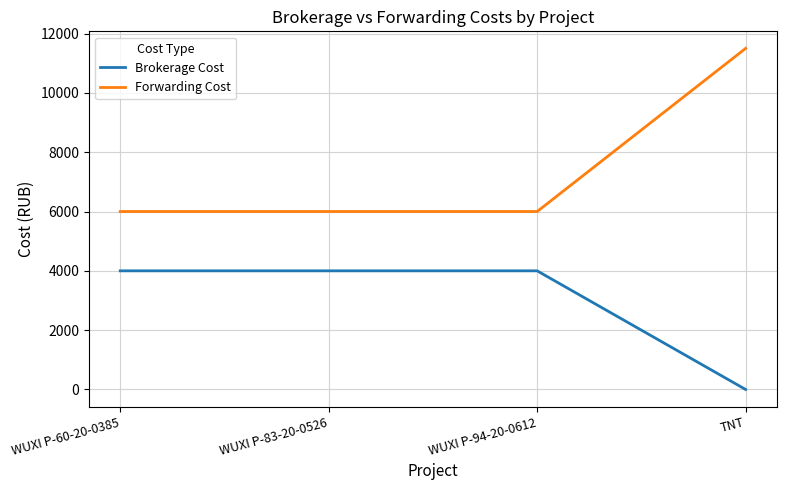

Which series has the largest range (max minus min)?

Forwarding Cost